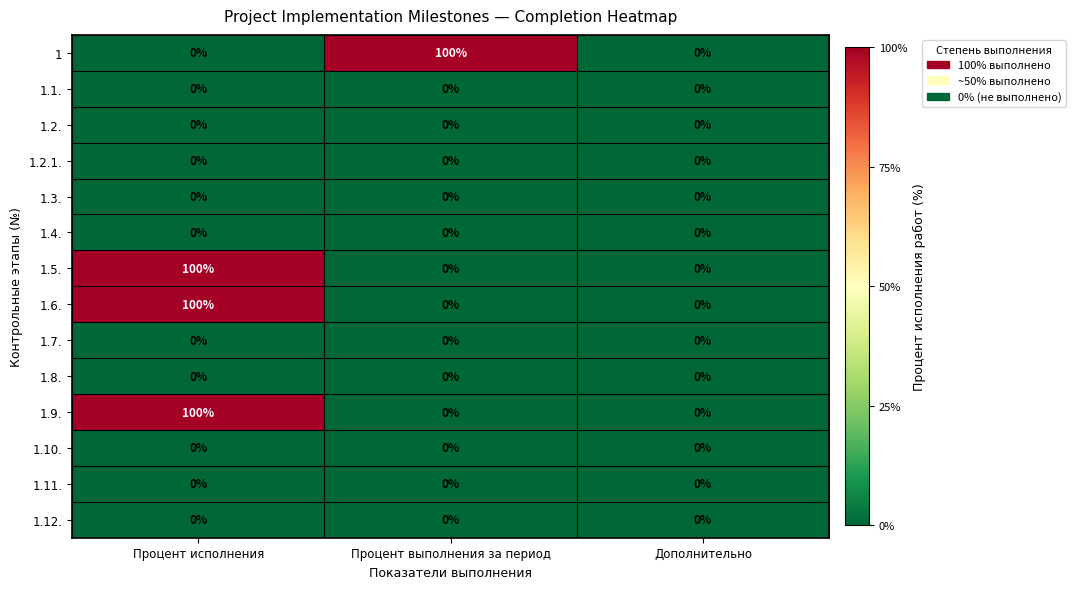

Is it true that 1.6. equals -59 at Дополнительно?

False